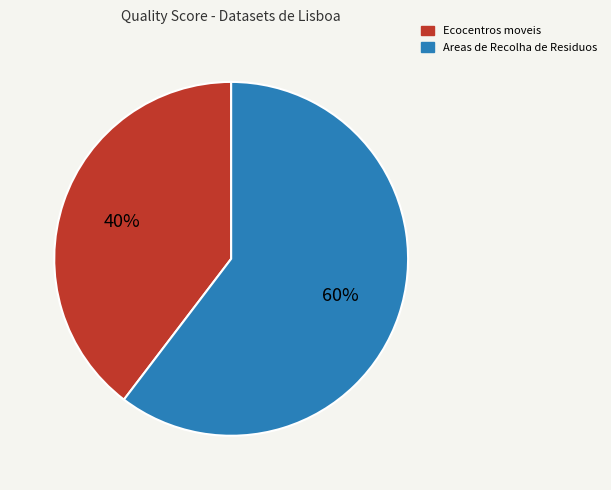

Which slice is the largest?

Areas de Recolha de Residuos